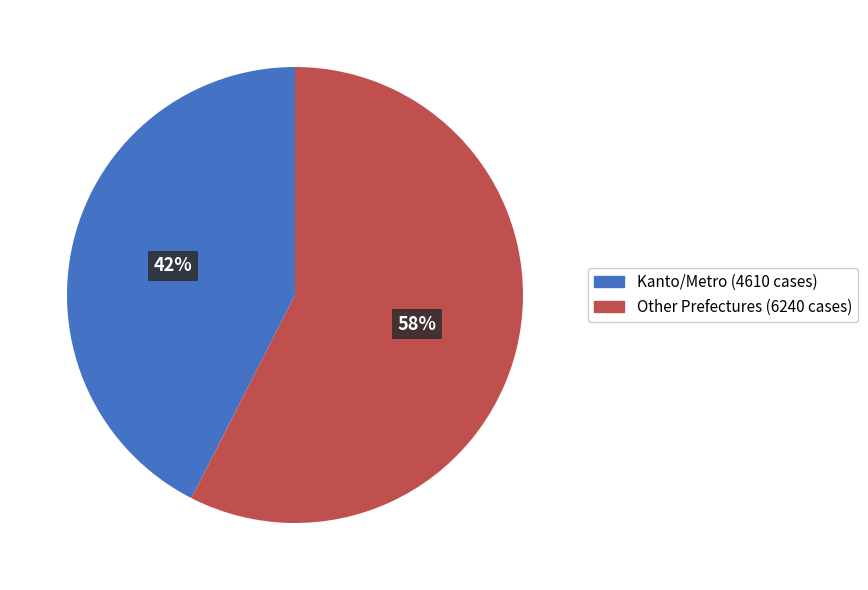

To the nearest percent, what is the average slice percentage?

50%